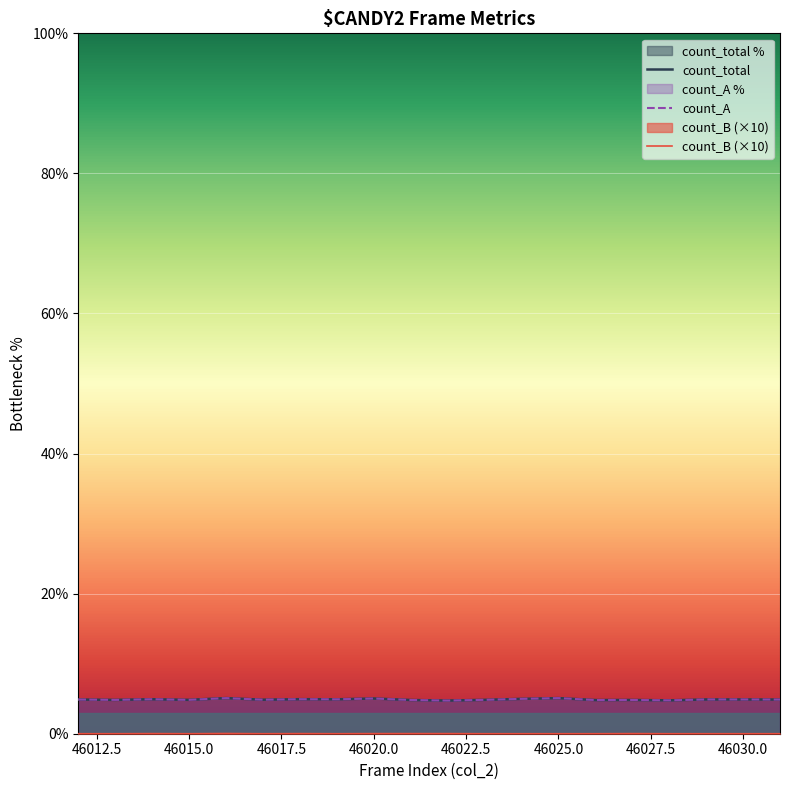

What is the maximum value shown in the chart?

5.1